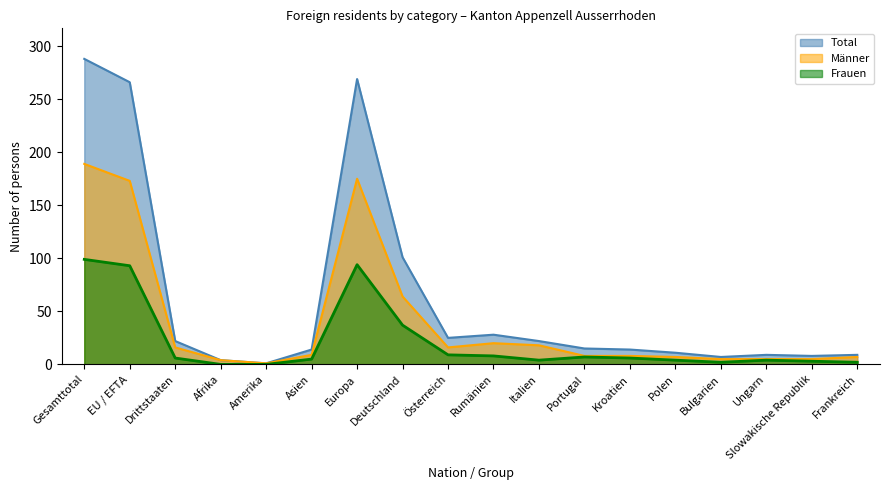

Which category has the lowest value across all series?

Afrika